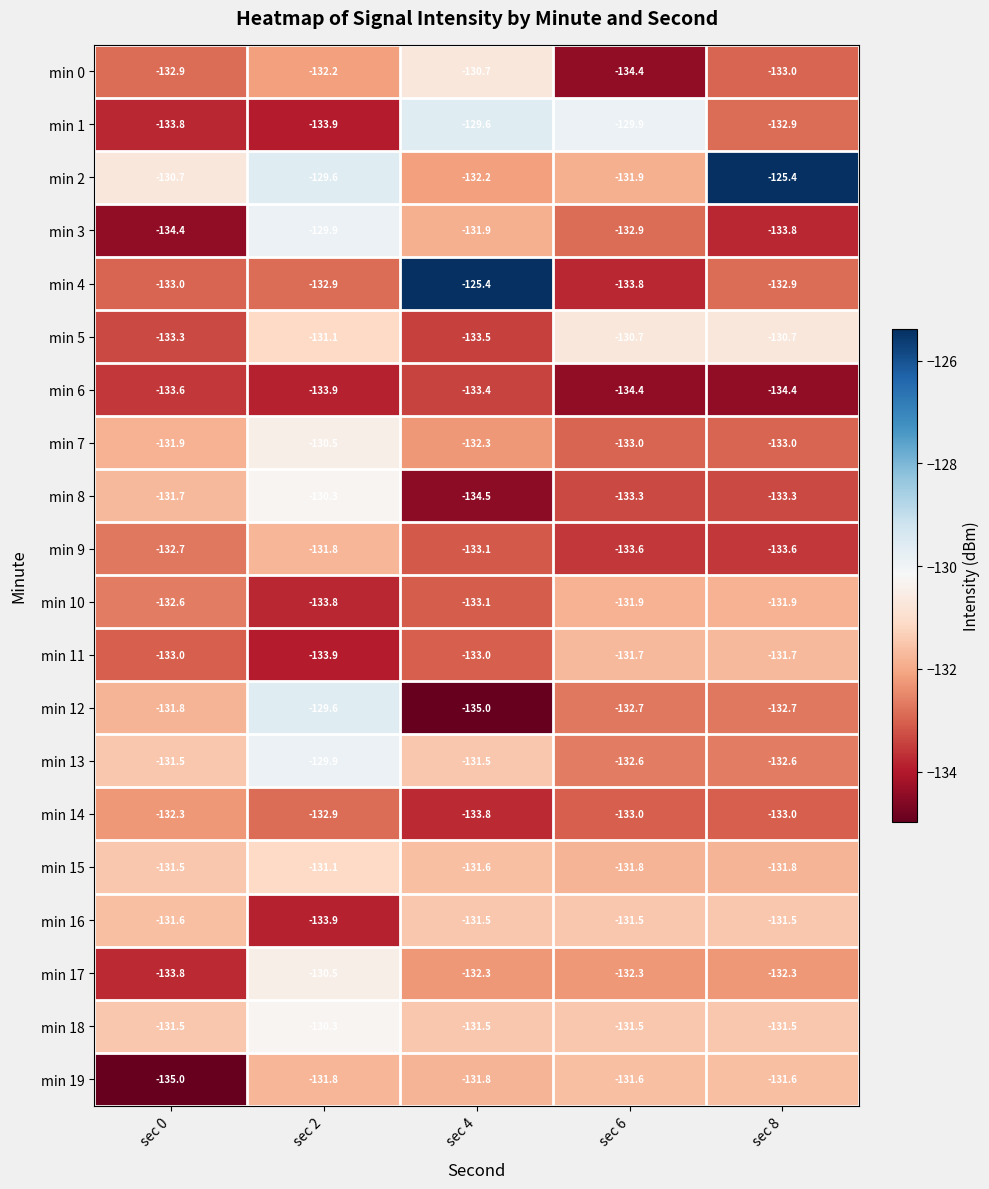

What is the sum of all min 15 values?

-657.8